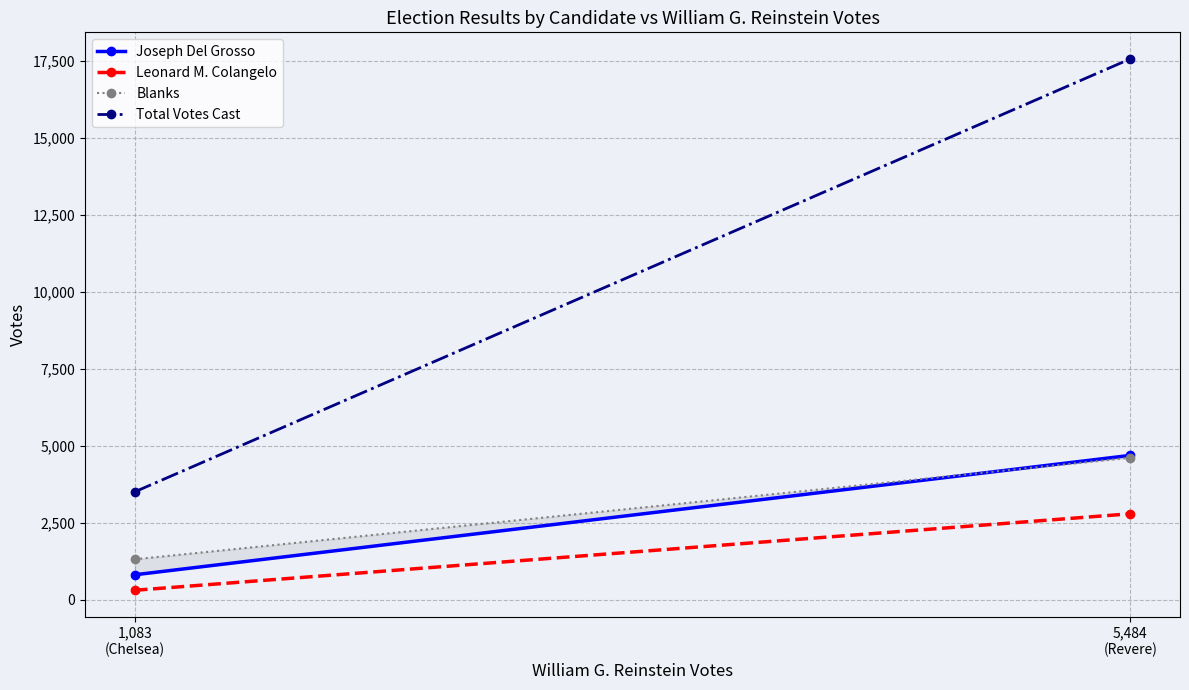

What is the label of the 2nd point from the left?

5,484
(Revere)